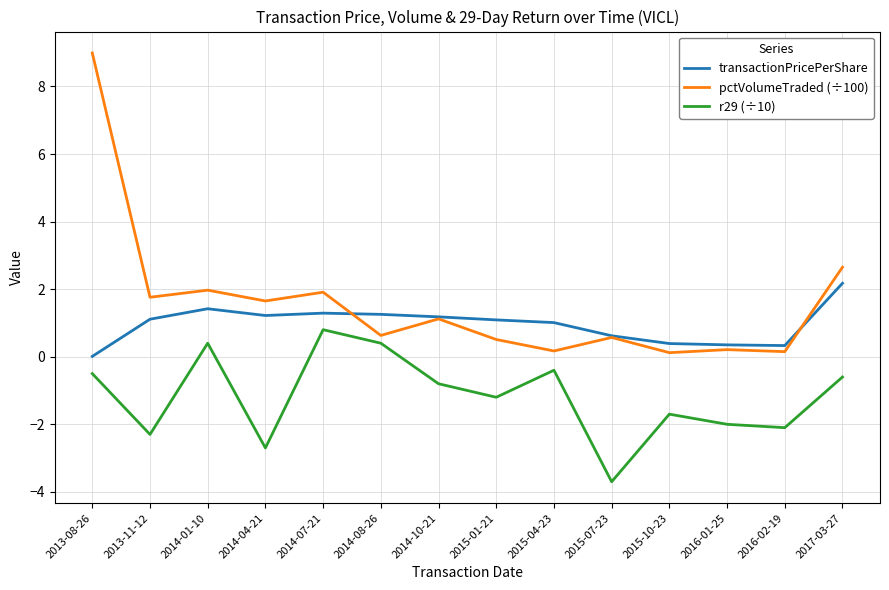

The value of pctVolumeTraded (÷100) at 2016-02-19 is 0.1. True or false?

True